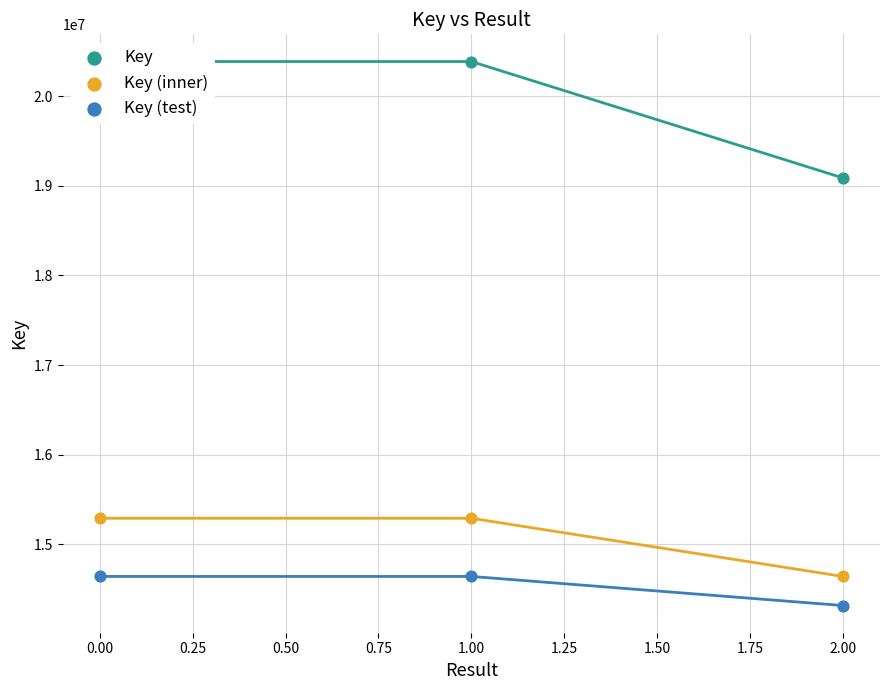

Which series has the largest total across all categories?

Key